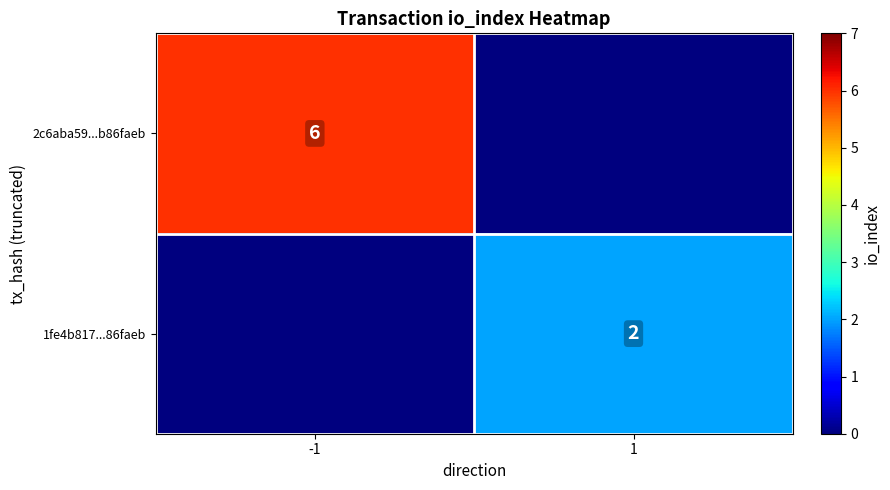

Is the value of 1fe4b817...86faeb at 1 greater than the value of 2c6aba59...b86faeb at -1?

No